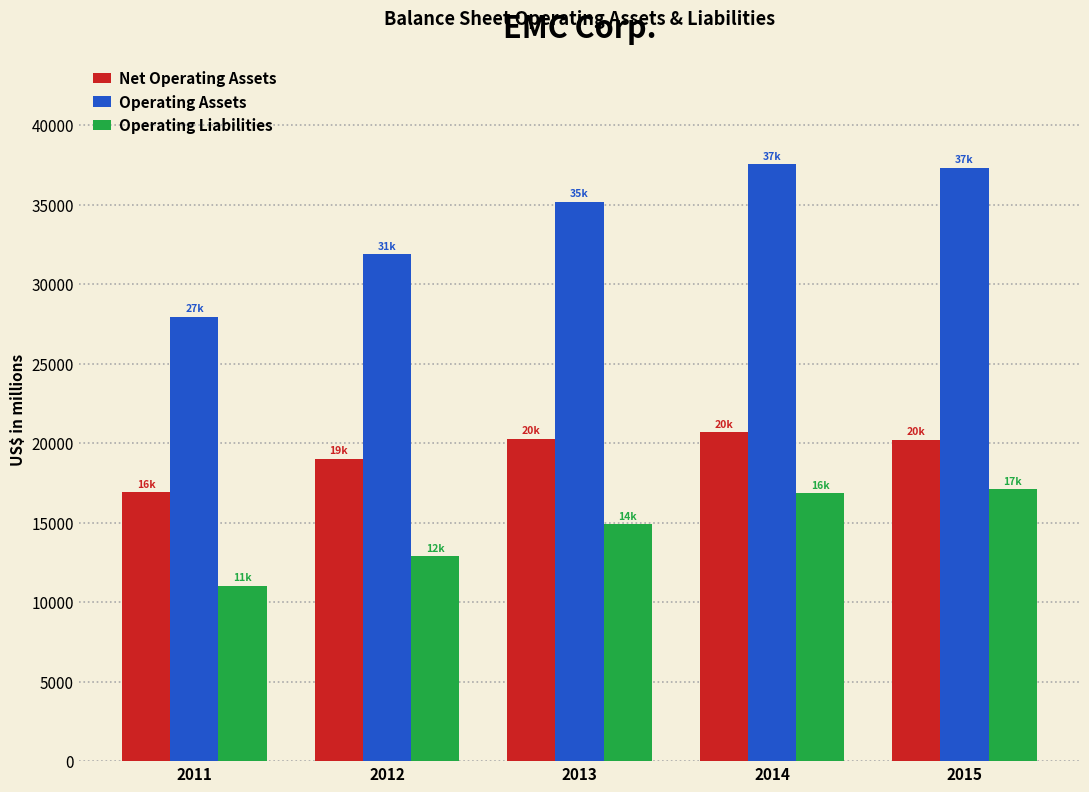

Is the value of Operating Liabilities at 2013 greater than the value of Operating Assets at 2011?

No